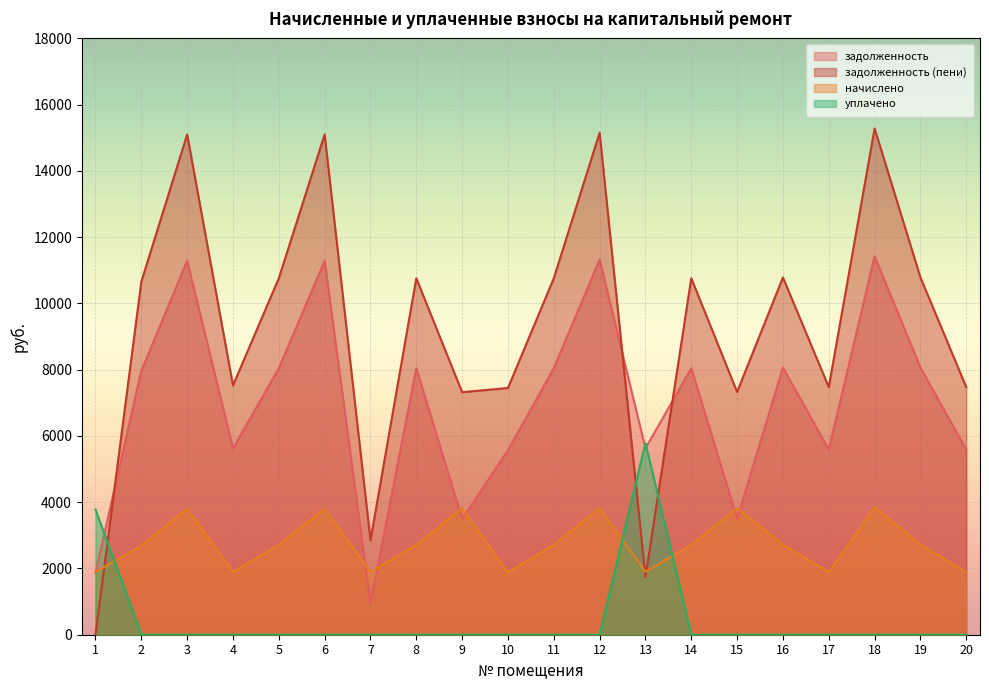

Between which two adjacent categories do начислено and уплачено first intersect?

1 and 2